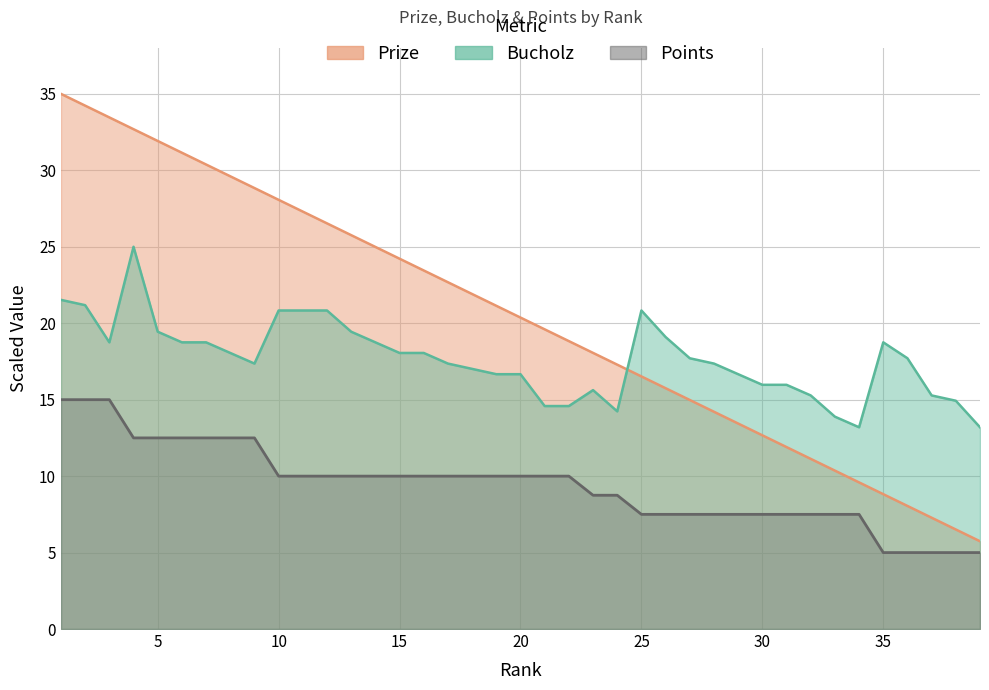

True or false: Bucholz and Points intersect in this chart.

False